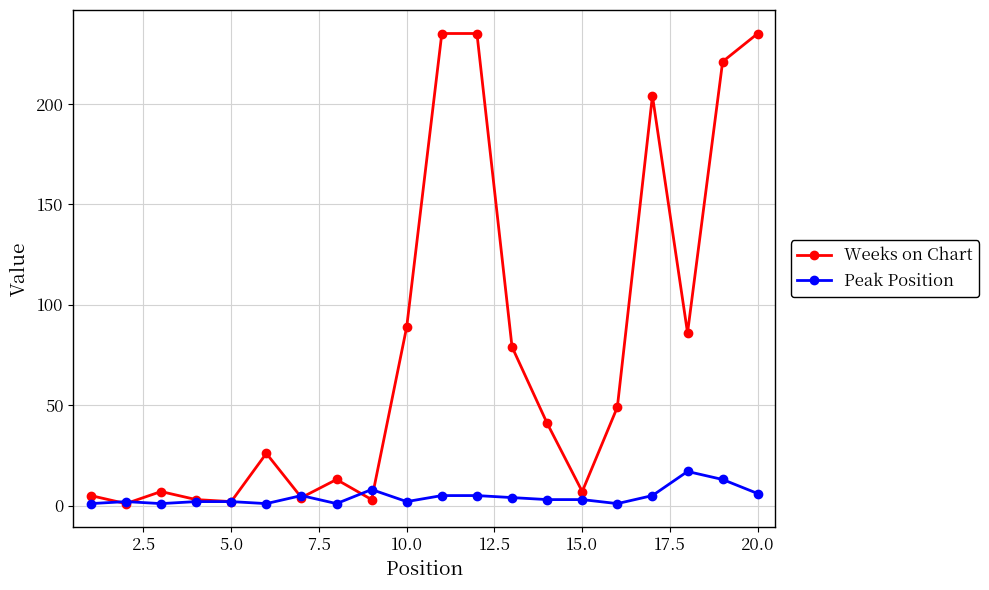

True or false: Peak Position has more than 0 points higher than both neighbors.

True